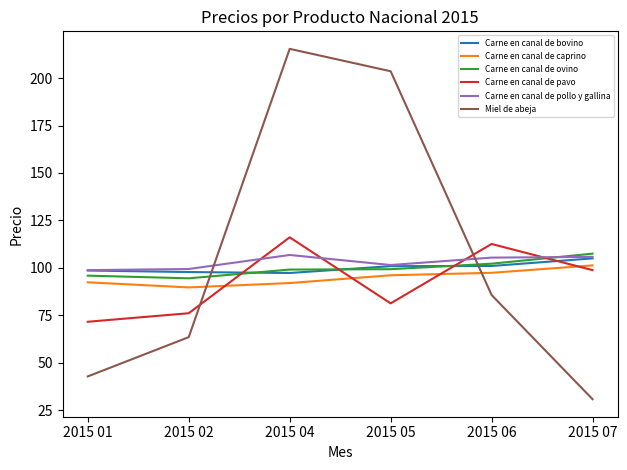

How many series are shown in this chart?

6